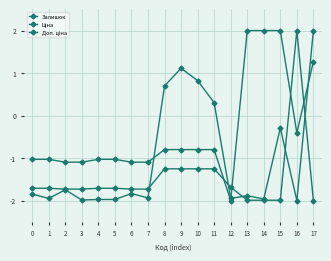

What is the average value of the Доп. ціна series?

-0.4